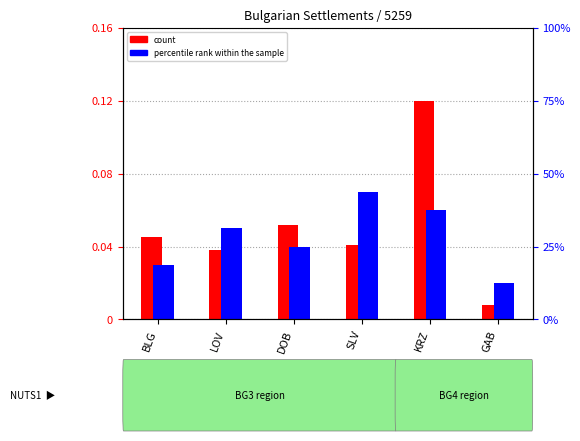

Reading left to right, extract all data points from this chart.

count: BLG=0.0	LOV=0.0	DOB=0.1	SLV=0.0	KRZ=0.1	GAB=0.0
percentile rank within the sample: BLG=0.0	LOV=0.1	DOB=0.0	SLV=0.1	KRZ=0.1	GAB=0.0